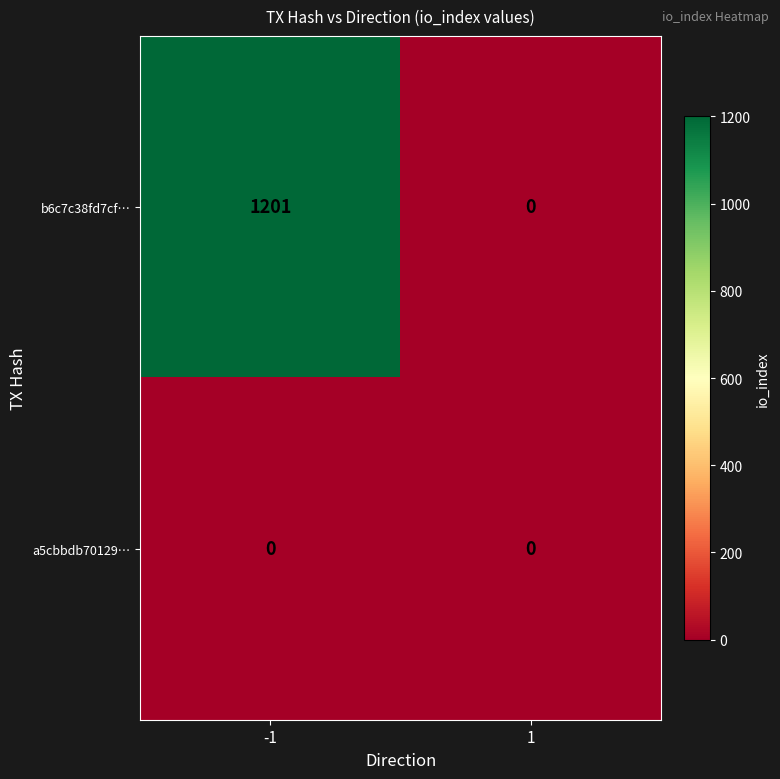

Reading left to right, what are all the values shown in this chart?

b6c7c38fd7cf…: -1=1201	1=0
a5cbbdb70129…: -1=0	1=0